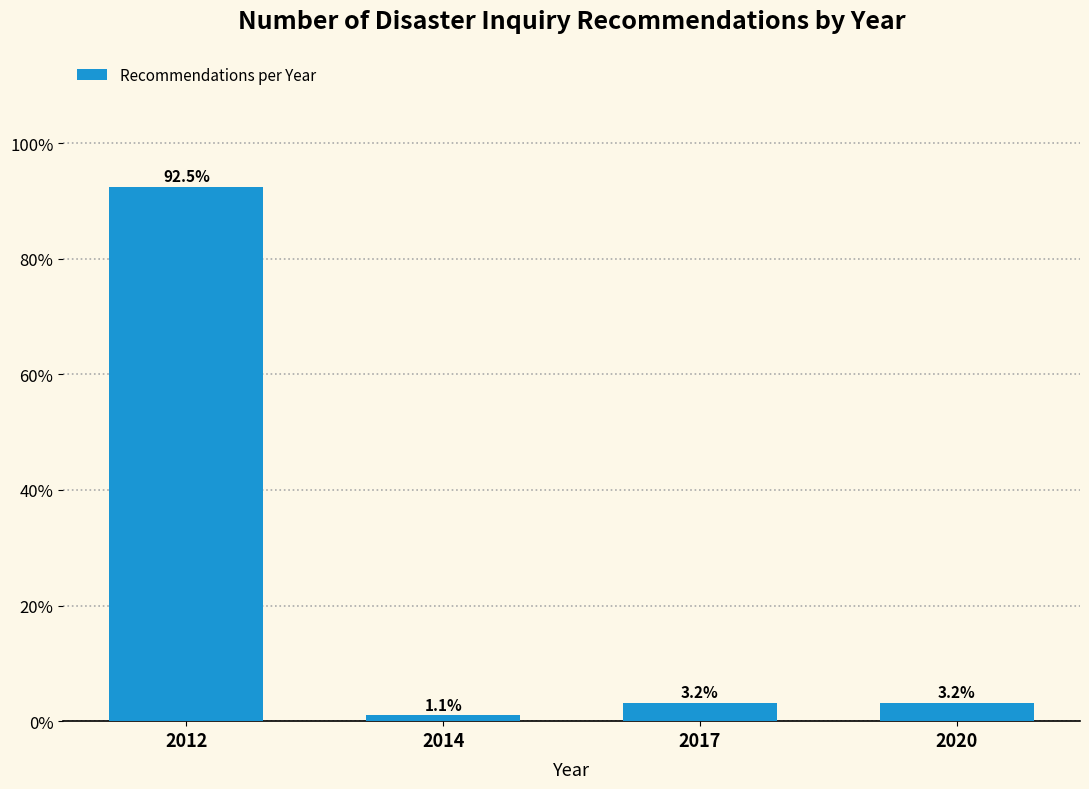

Reading left to right, extract all data points from this chart.

92.5	1.1	3.2	3.2